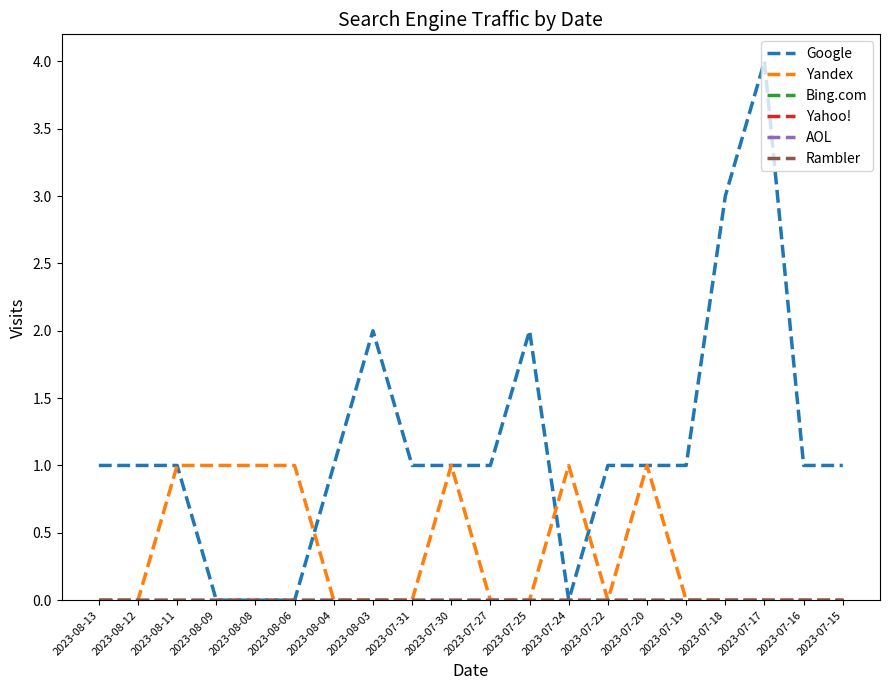

Is the value of AOL at 2023-07-18 greater than the value of Yandex at 2023-08-06?

No